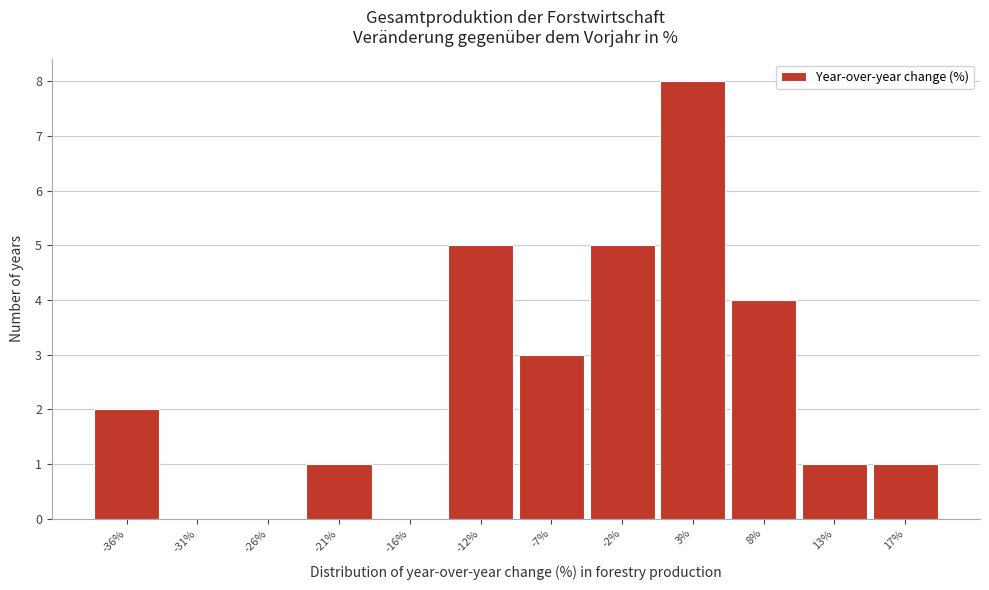

Reading left to right, extract all data points from this chart.

-36%=2	-31%=0	-26%=0	-21%=1	-16%=0	-12%=5	-7%=3	-2%=5	3%=8	8%=4	13%=1	17%=1